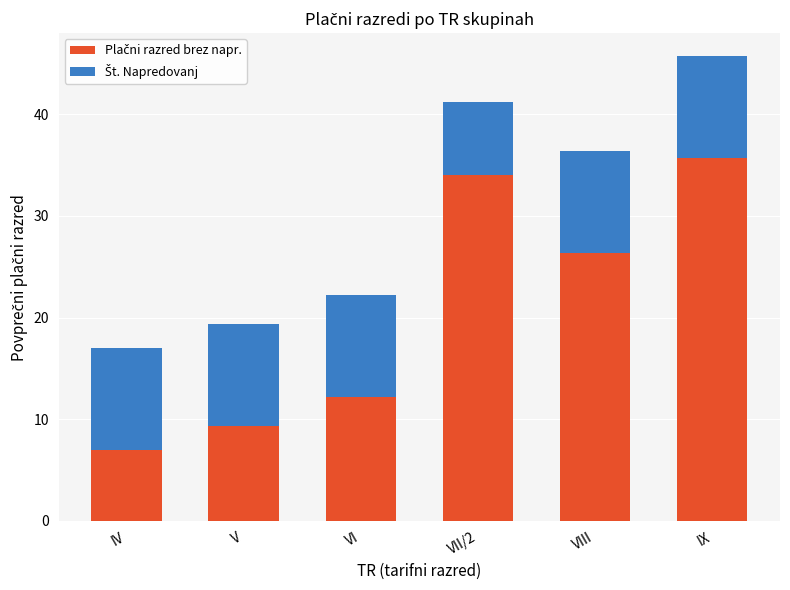

At which category is the sum across all series the highest?

IX